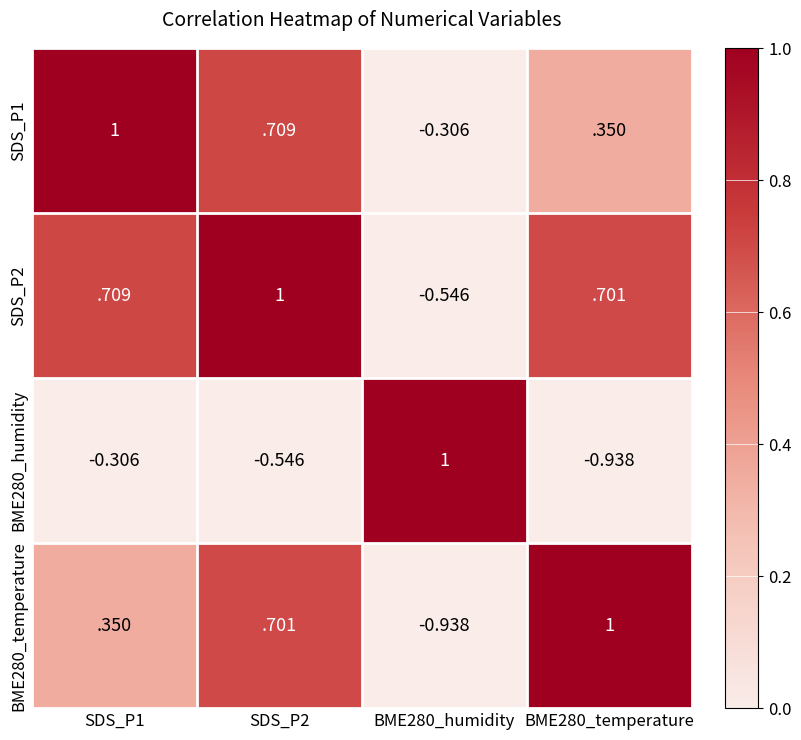

Is the value of BME280_temperature at BME280_humidity greater than the value of SDS_P2 at BME280_humidity?

No